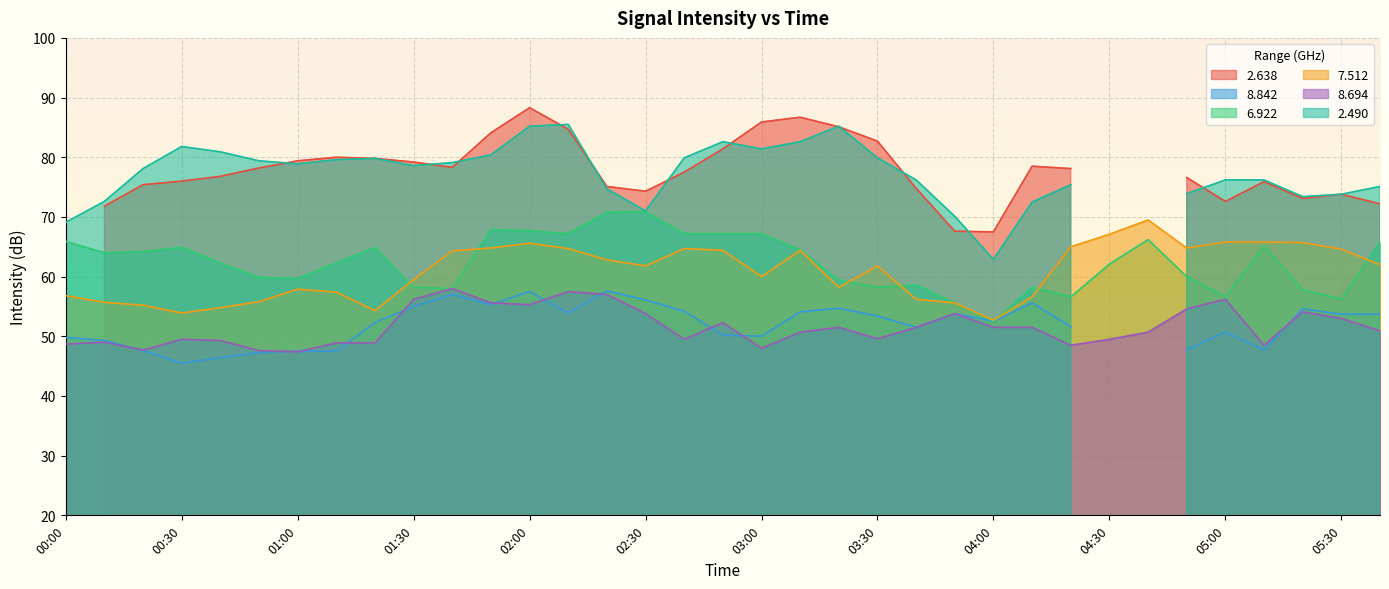

Is the value of 8.694 at 03:30 greater than the value of 7.512 at 02:30?

No